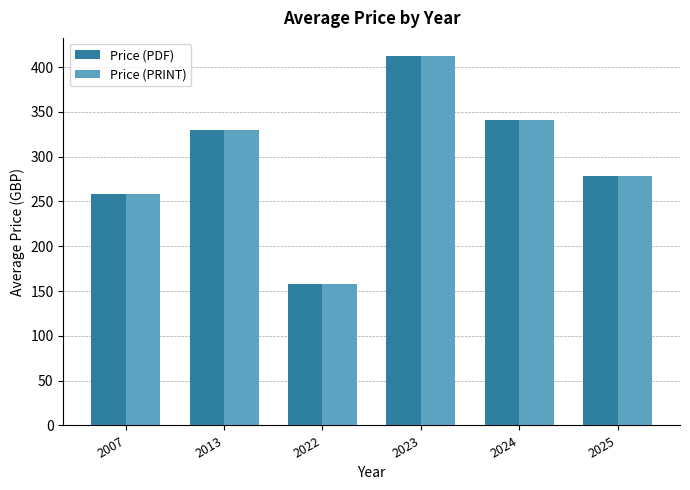

Reading left to right, what are all the values shown in this chart?

Price (PDF): 258.0	330.0	158.0	412.0	341.5	278.0
Price (PRINT): 258.0	330.0	158.0	412.0	341.5	278.0